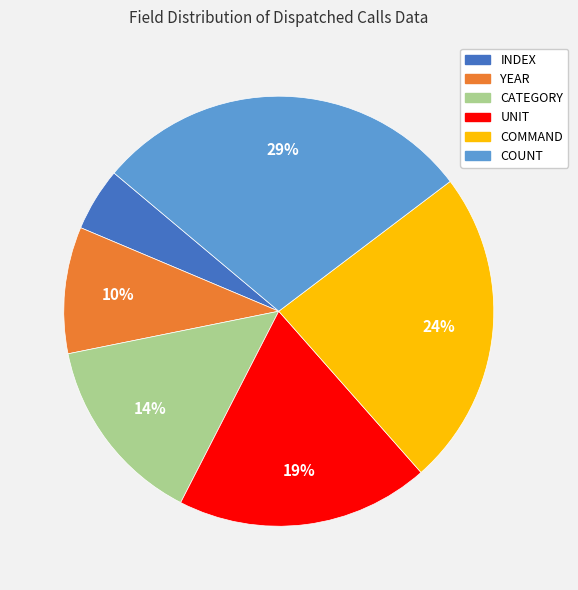

To the nearest percent, what is the average slice percentage?

17%